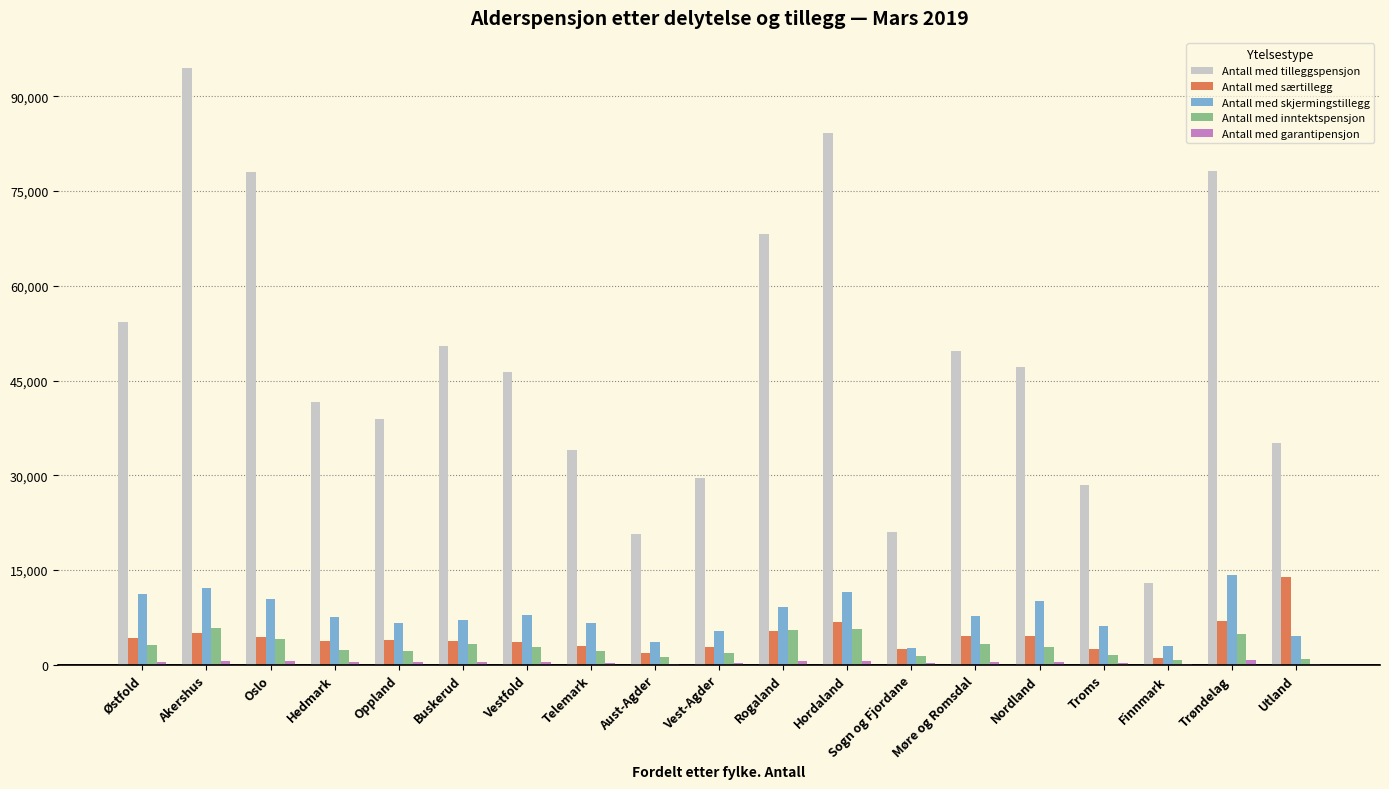

Which series has the widest spread of values?

Antall med tilleggspensjon